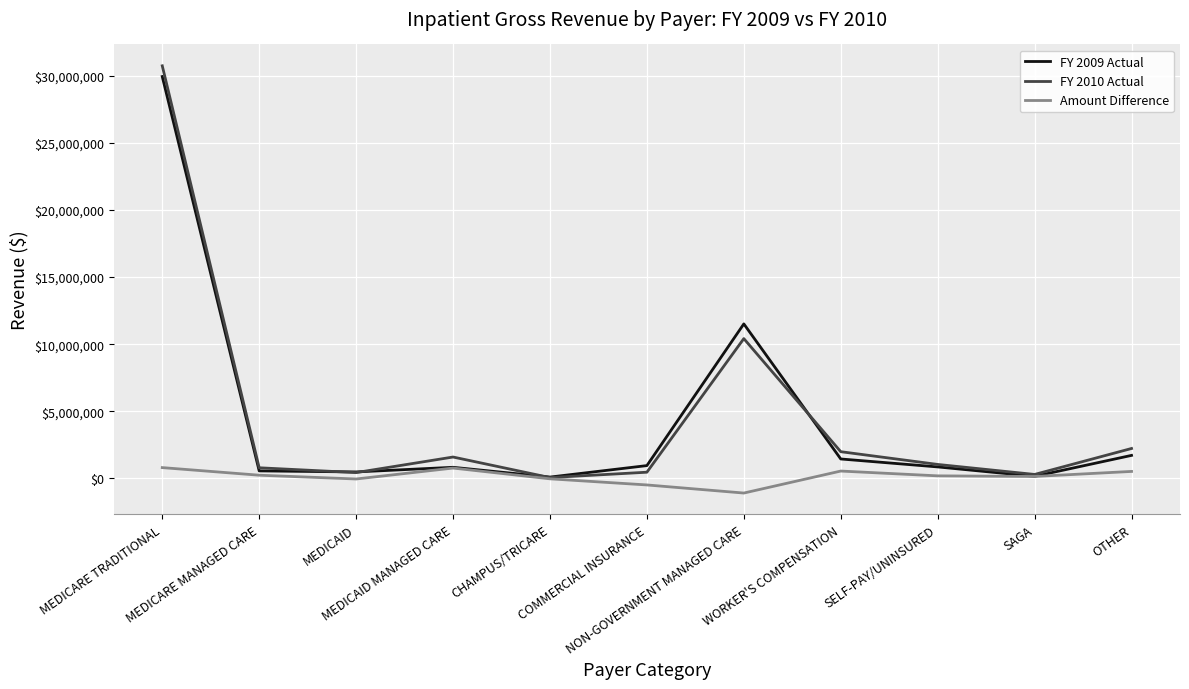

At which category does FY 2010 Actual reach its first local valley?

MEDICAID